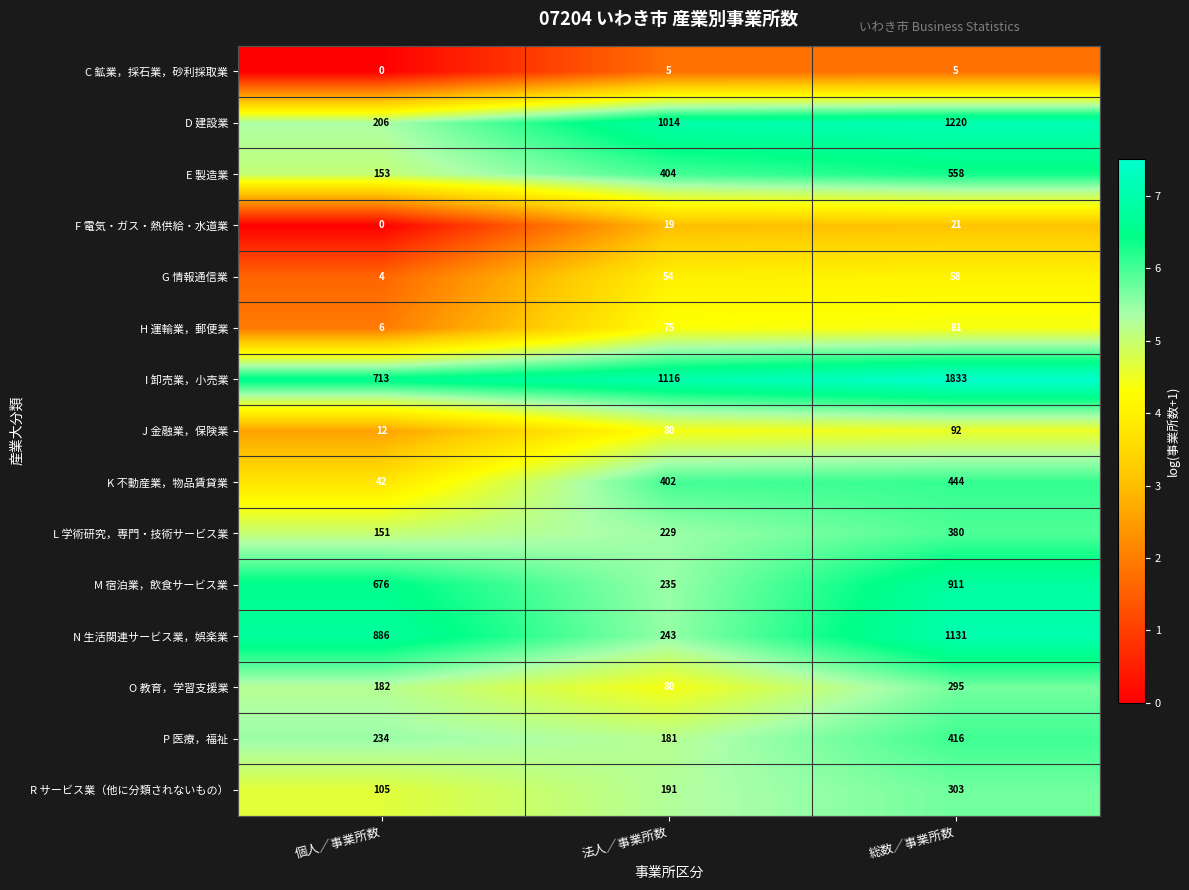

Rank the categories by P 医療，福祉 value from lowest to highest.

法人／事業所数, 個人／事業所数, 総数／事業所数